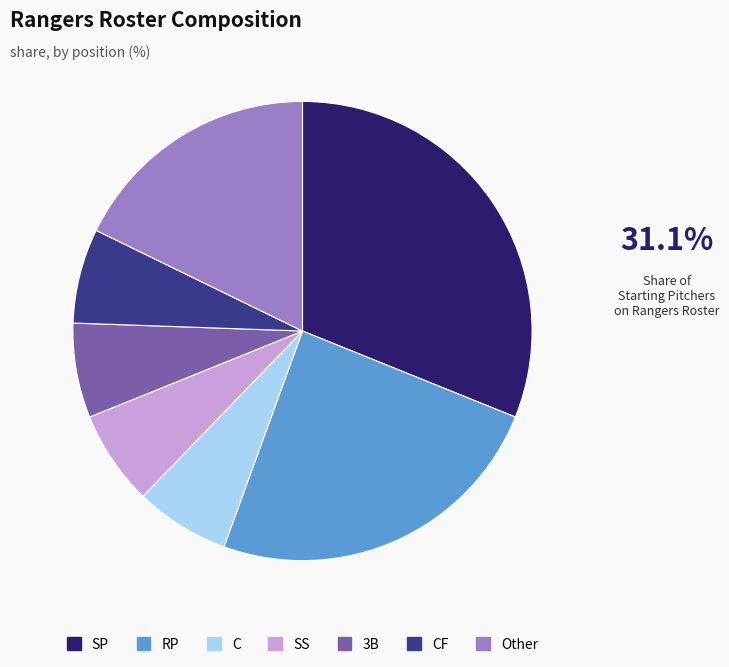

How many slices are in this pie chart?

7